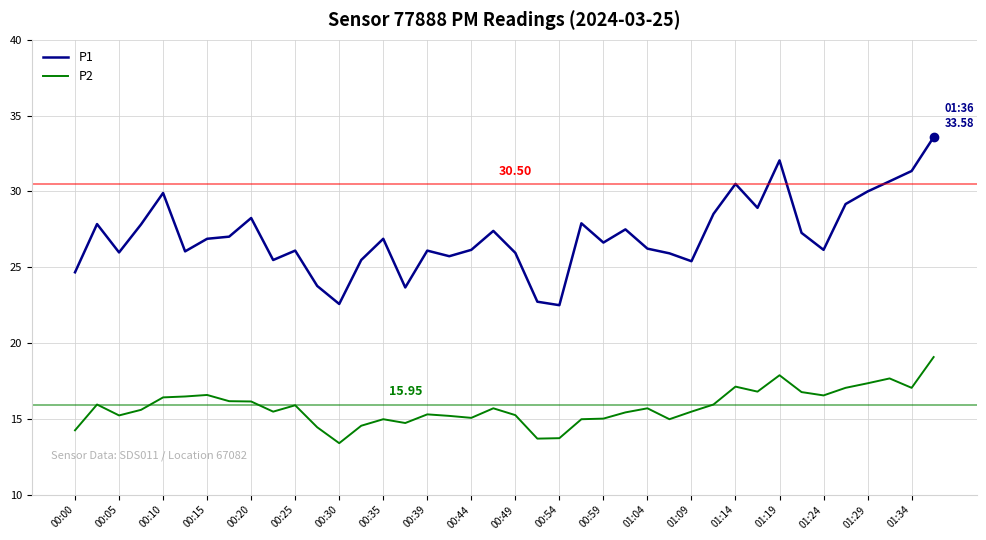

Rank the series by their average value, from highest to lowest.

P1, P2